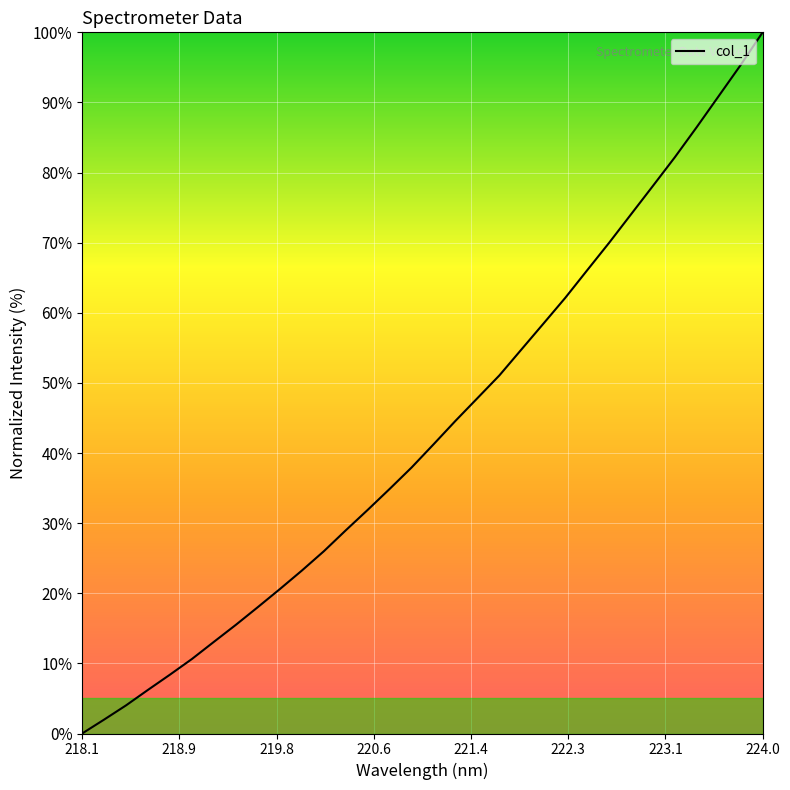

How many values are below 41?

16